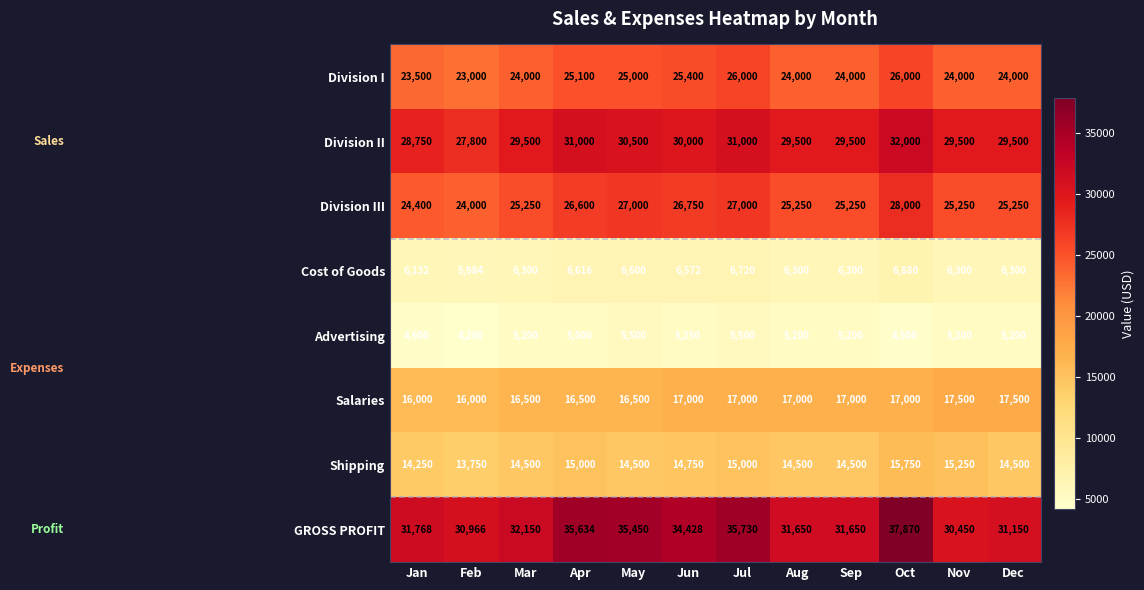

Rank the series by their maximum value, from highest to lowest.

GROSS PROFIT, Division II, Division III, Division I, Salaries, Shipping, Cost of Goods, Advertising